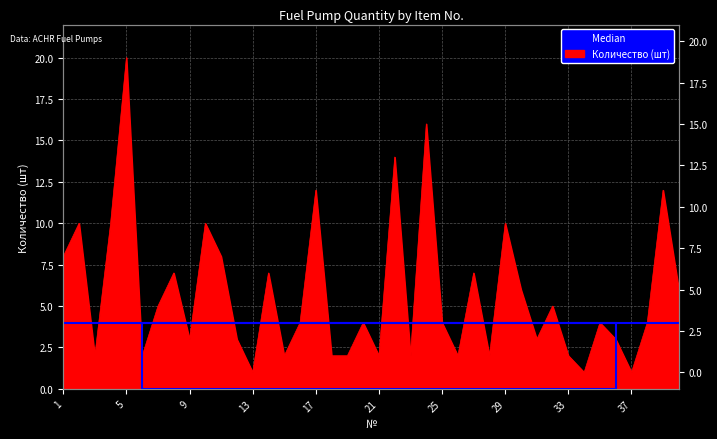

What is the change in value from 7 to 22?

+9